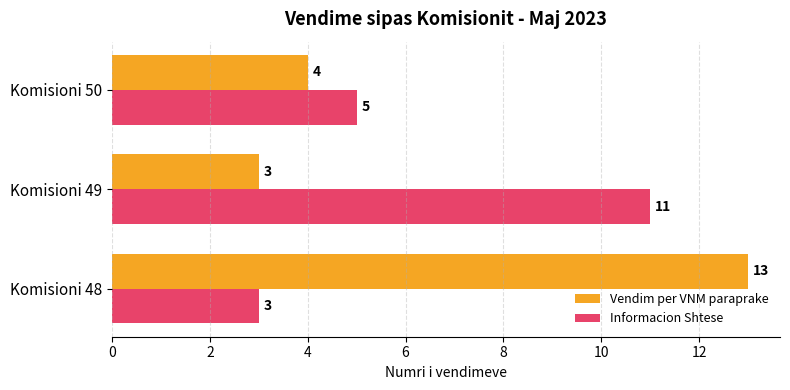

What is the maximum value shown in the chart?

13